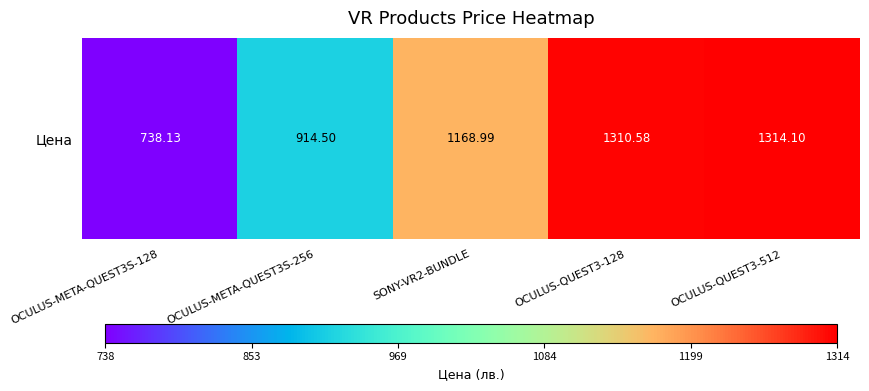

List the labels in order of value, largest first.

OCULUS-QUEST3-512, OCULUS-QUEST3-128, SONY-VR2-BUNDLE, OCULUS-META-QUEST3S-256, OCULUS-META-QUEST3S-128